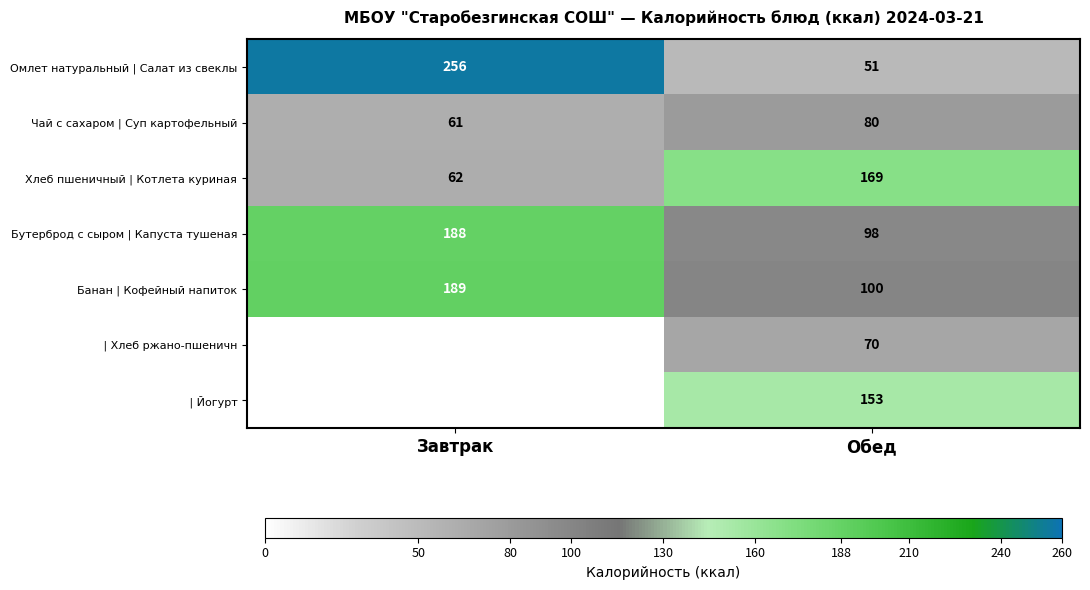

At which label is Хлеб пшеничный | Котлета куриная closest to 115?

Завтрак